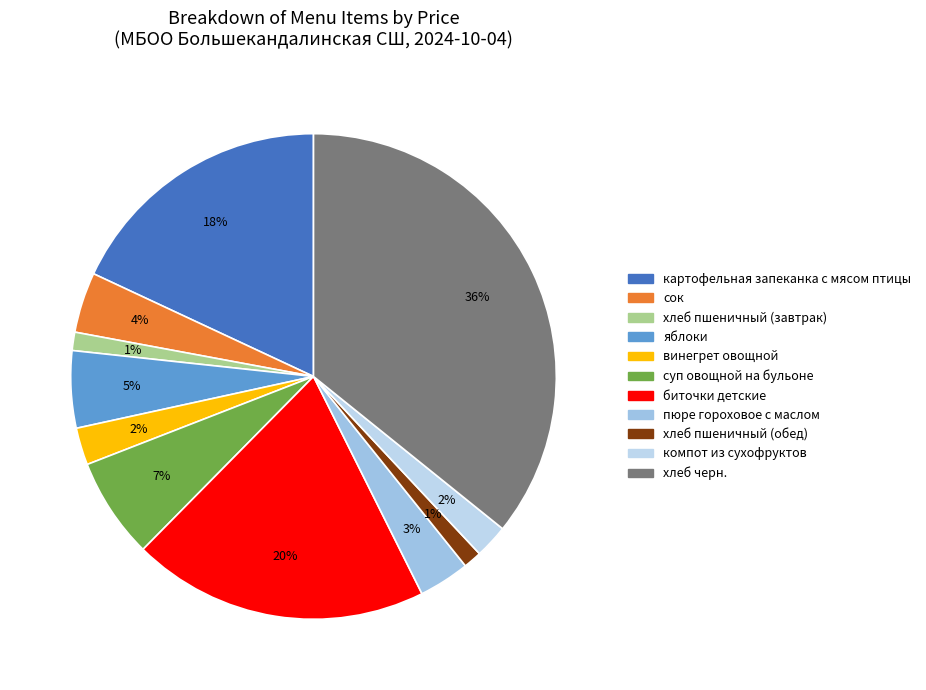

Does сок represent more than half of the total?

No